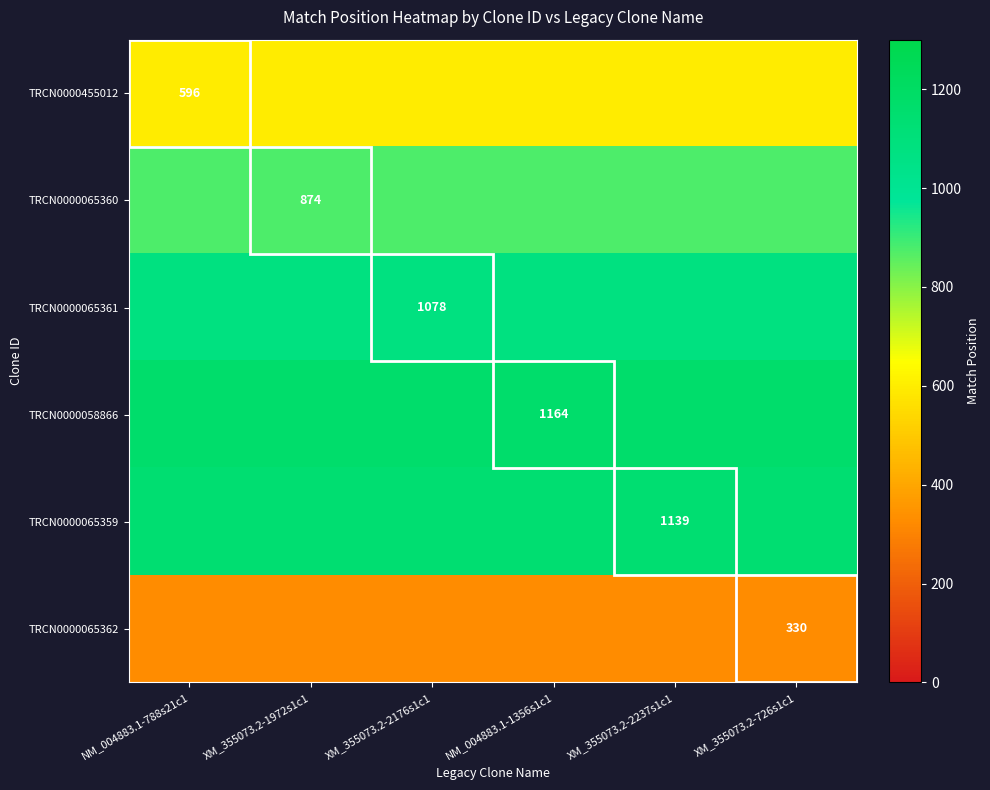

List the series in order of their peak value, highest first.

TRCN0000058866, TRCN0000065359, TRCN0000065361, TRCN0000065360, TRCN0000455012, TRCN0000065362